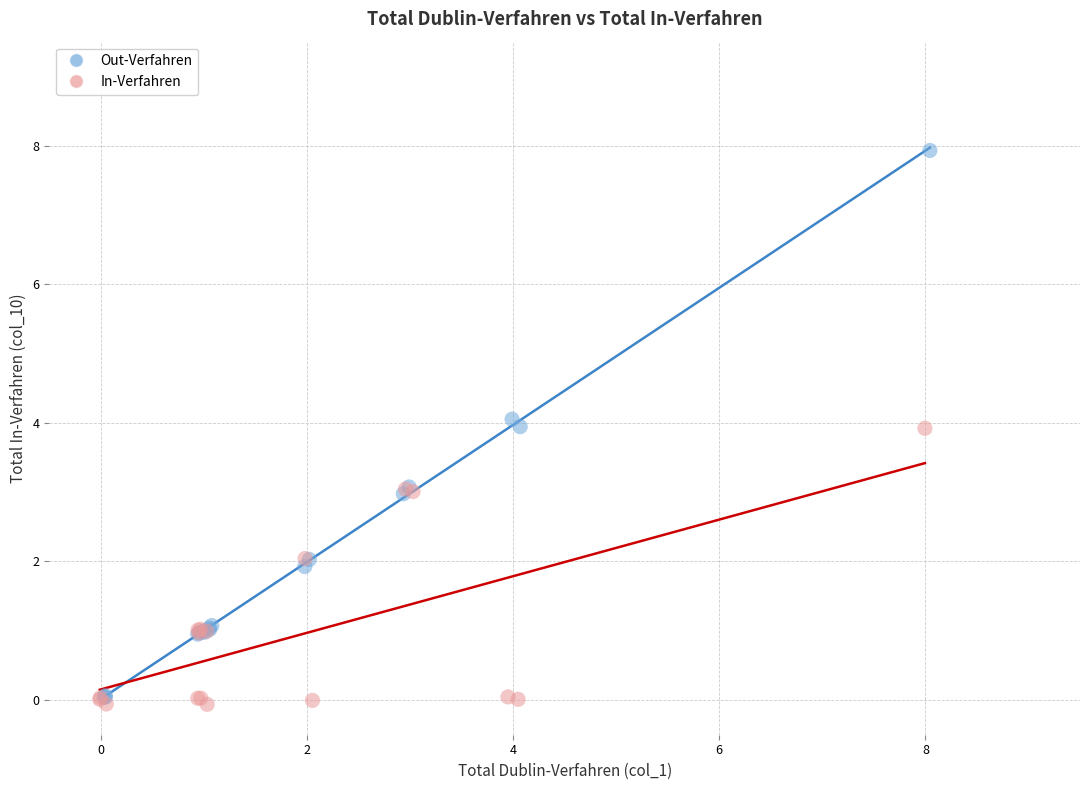

Which series contains the lowest Y value?

In-Verfahren